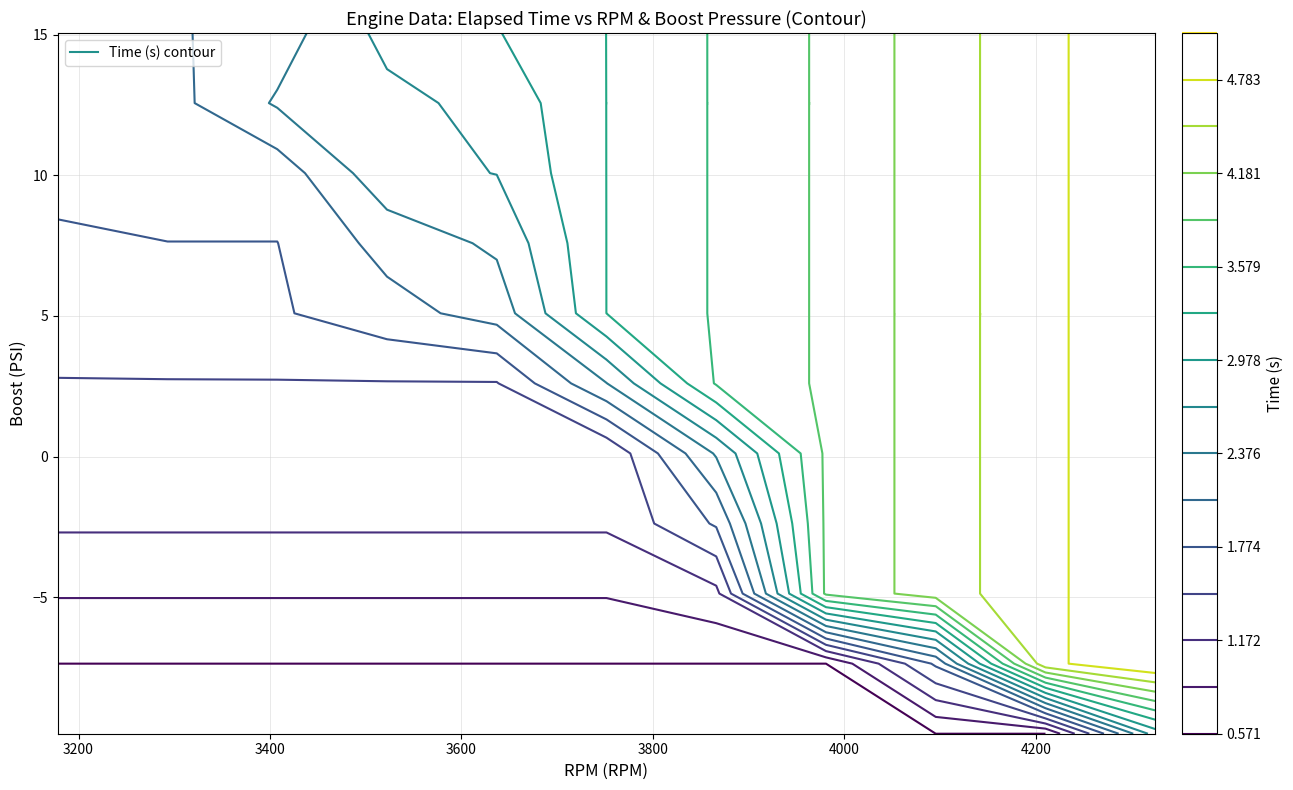

What is the greatest value displayed?

5.2